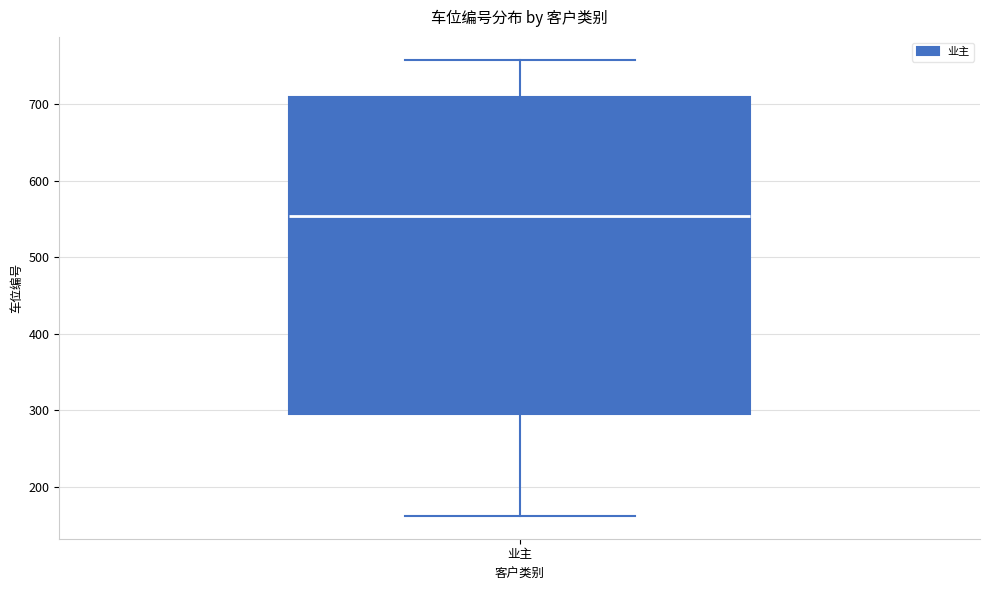

Transcribe this box plot: give where the median line is, the range the box spans, and where the two whiskers end, as read against the y-axis. The values are not printed on the chart, so give them approximately, as read against the axis.

median 550, box 300 to 710, whiskers 160 to 760